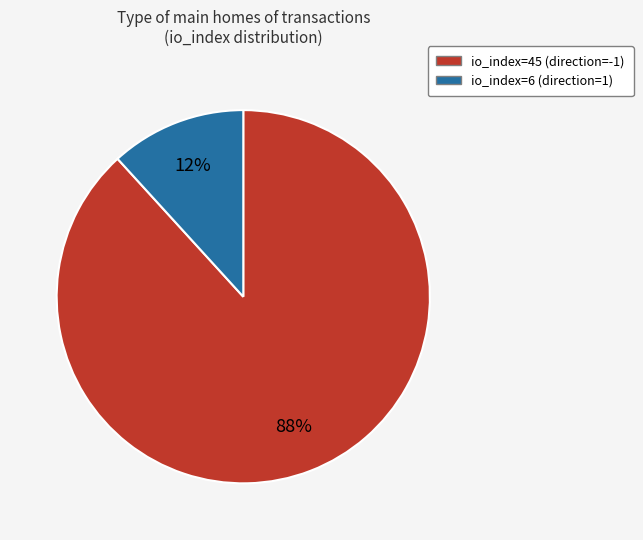

Does any single category account for the majority?

Yes